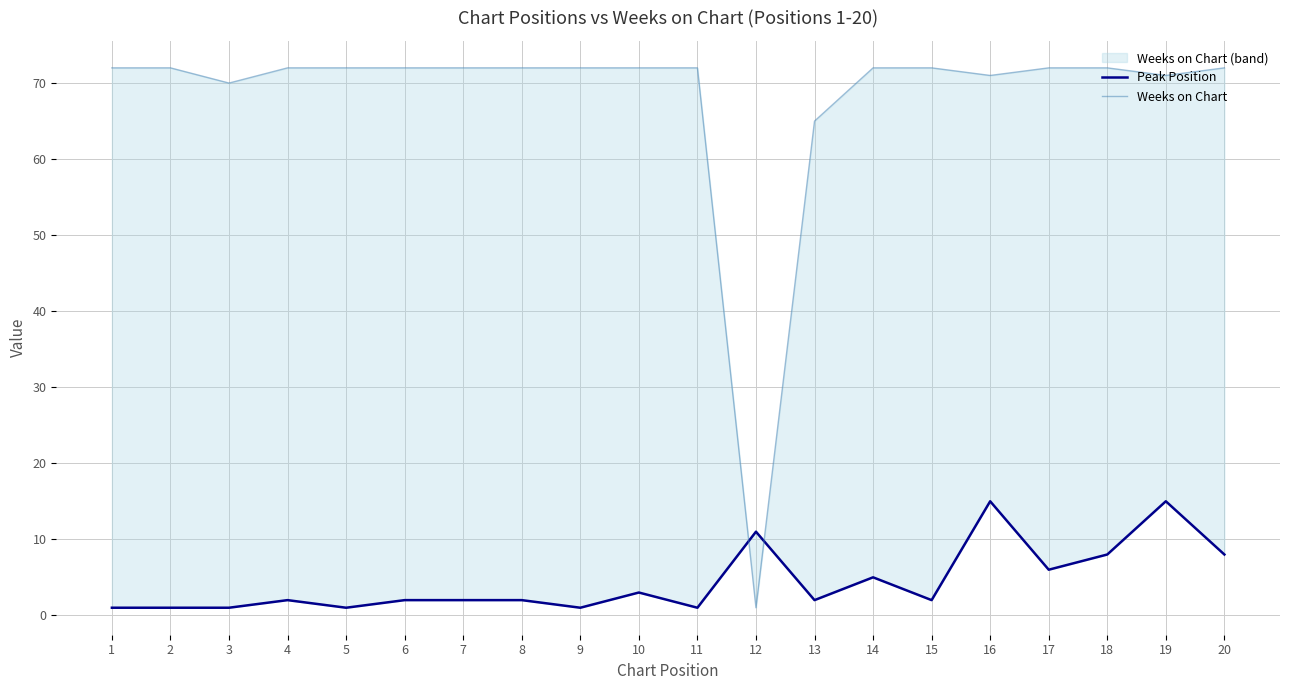

List the labels in order of Weeks on Chart value, smallest first.

12, 13, 3, 16, 19, 1, 2, 4, 5, 6, 7, 8, 9, 10, 11, 14, 15, 17, 18, 20